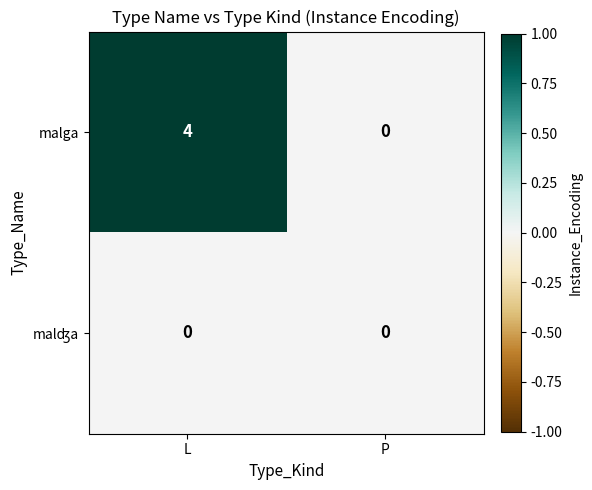

The value of malga at P is 0. True or false?

True